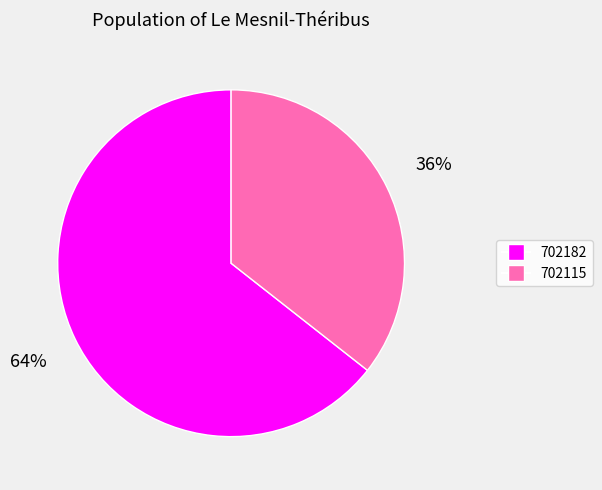

Count the number of slices in the pie.

2